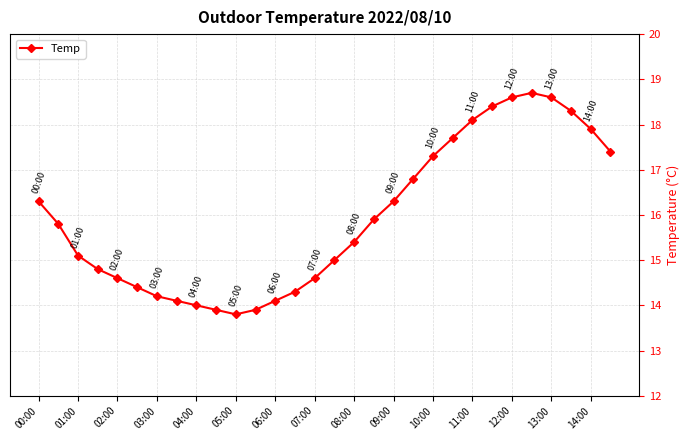

Reading right to left, transcribe all the data shown in this chart.

17.4	17.9	18.3	18.6	18.7	18.6	18.4	18.1	17.7	17.3	16.8	16.3	15.9	15.4	15.0	14.6	14.3	14.1	13.9	13.8	13.9	14.0	14.1	14.2	14.4	14.6	14.8	15.1	15.8	16.3